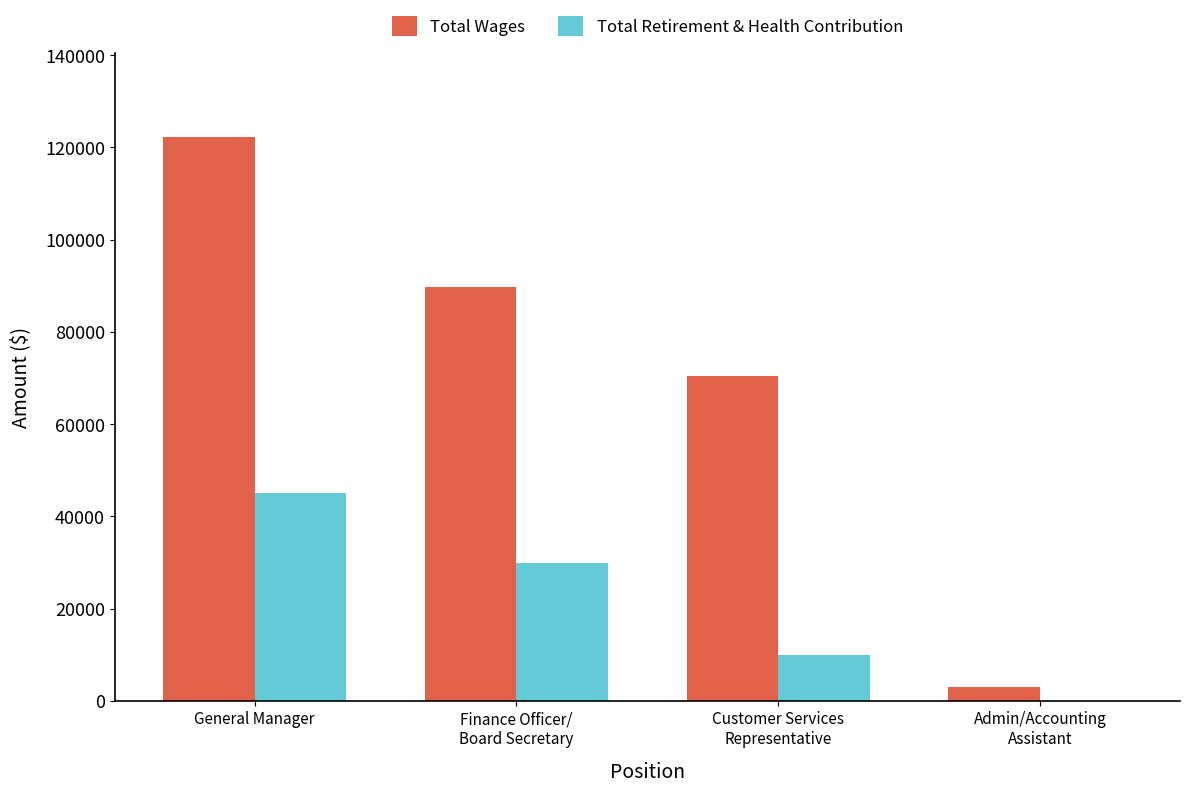

How many data points does each series have?

4